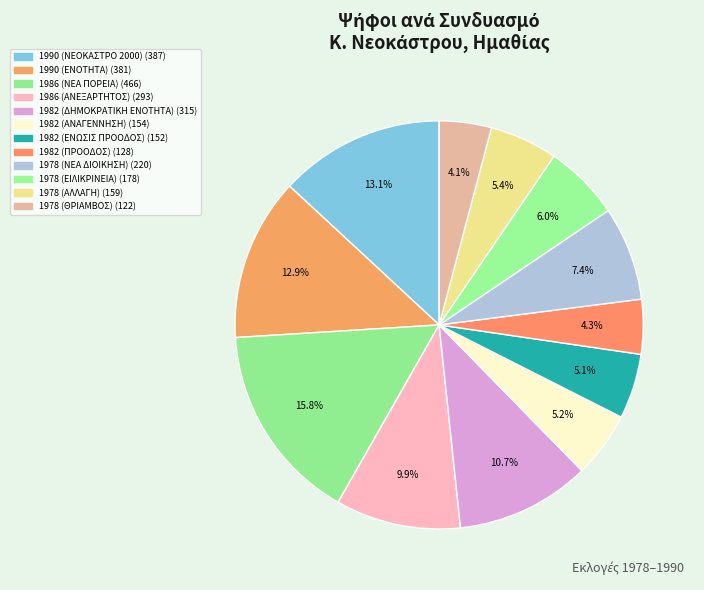

True or false: 1982 (ΕΝΩΣΙΣ ΠΡΟΟΔΟΣ) accounts for 5% of the total.

True